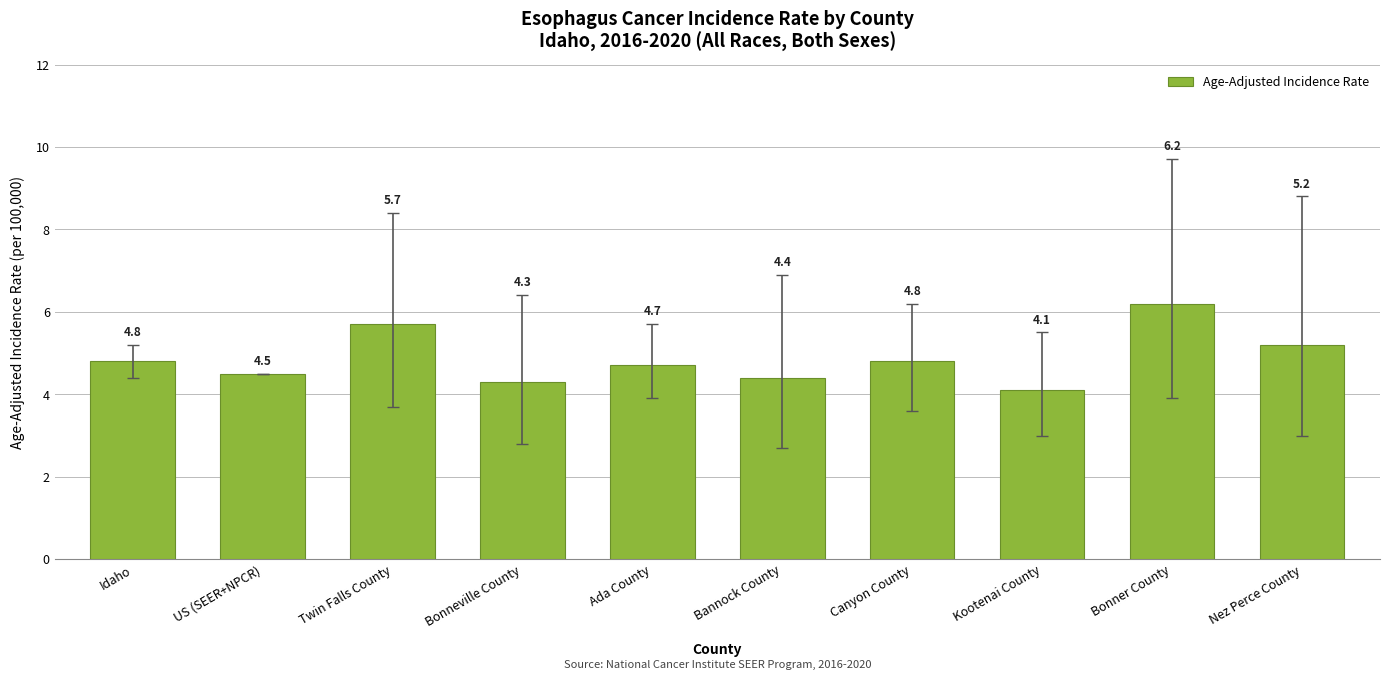

What is the change in value from US (SEER+NPCR) to Canyon County?

+0.3